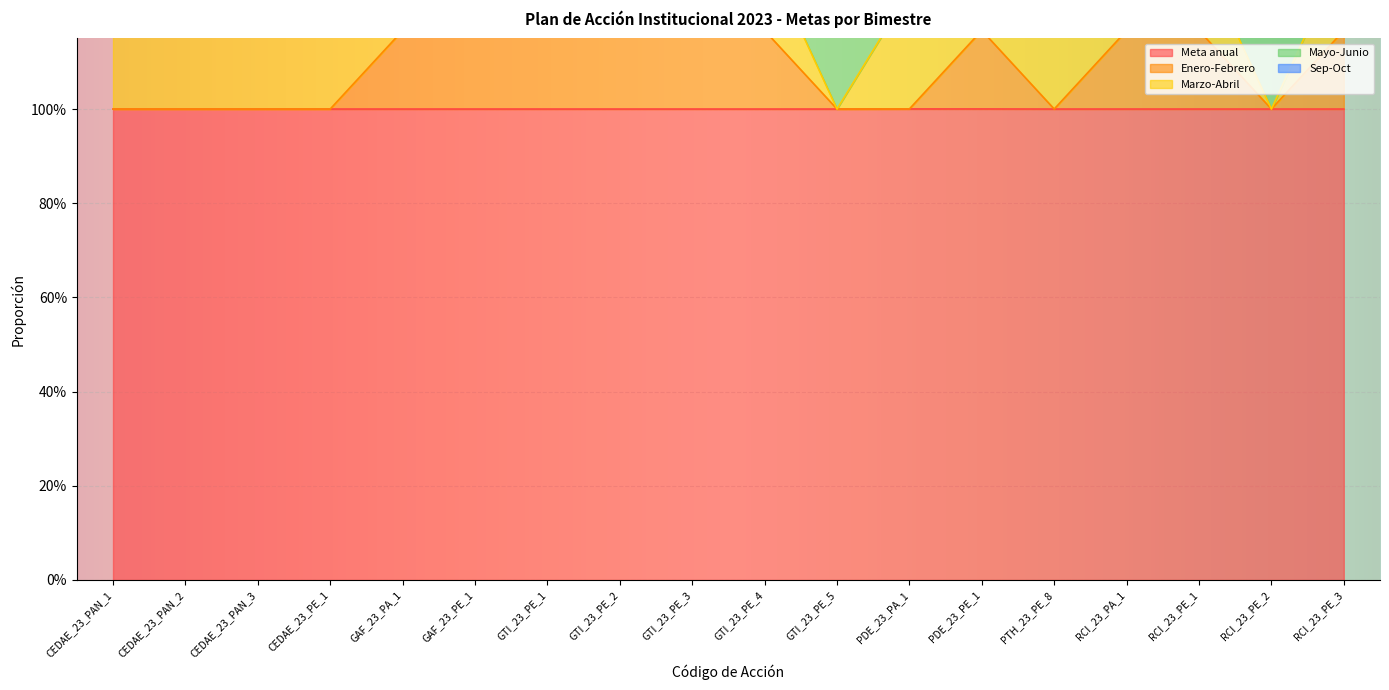

Which series changed the most between PDE_23_PA_1 and PTH_23_PE_8?

Sep-Oct